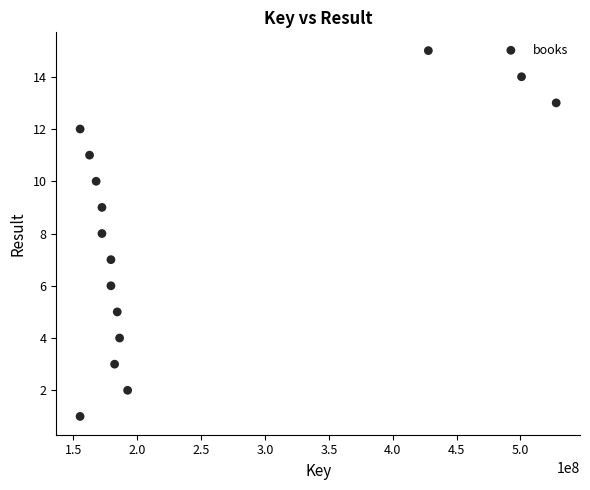

What is the range of Y values (max minus min)?

14